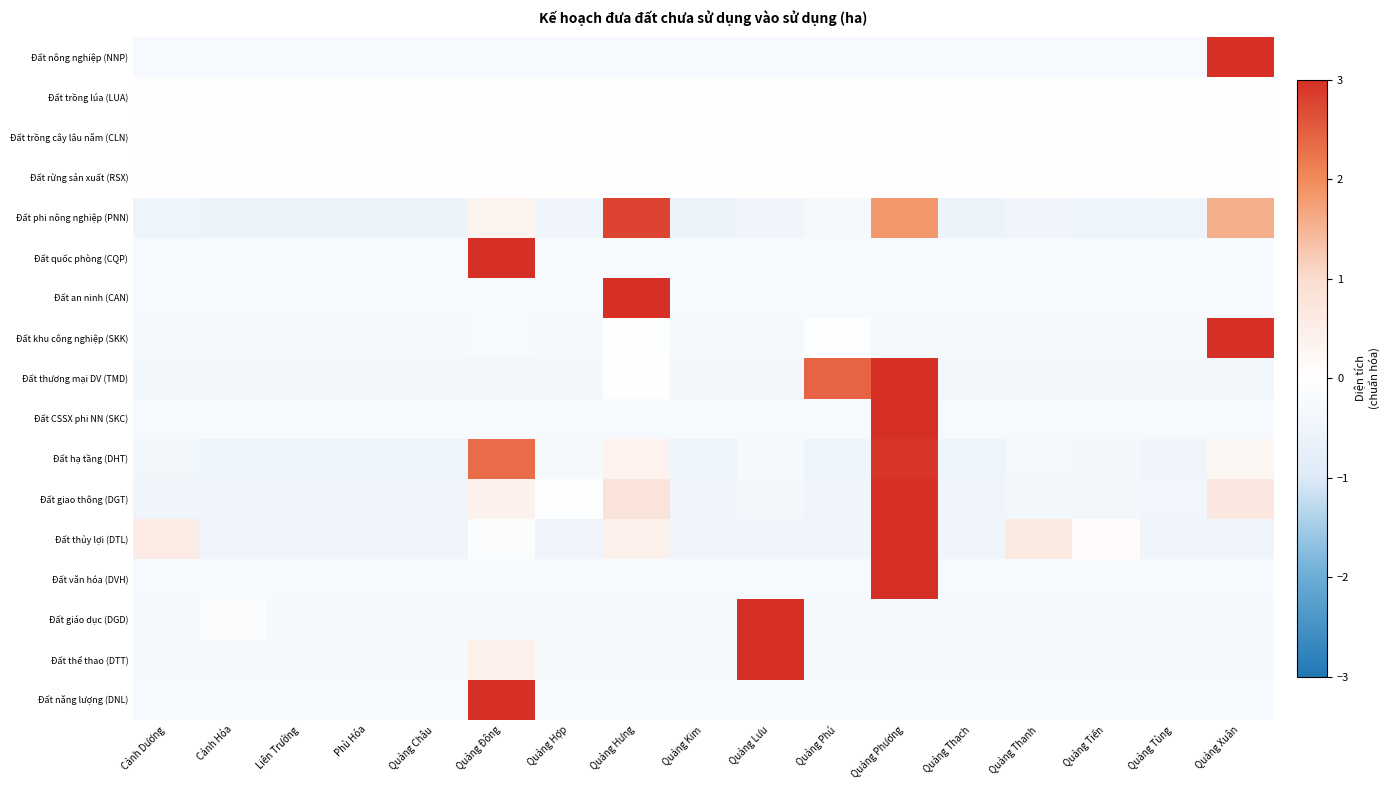

Reading right to left, extract all data points from this chart.

Đất nông nghiệp (NNP): Quảng Xuân=3.0	Quảng Tùng=-0.2	Quảng Tiến=-0.2	Quảng Thanh=-0.2	Quảng Thạch=-0.2	Quảng Phương=-0.2	Quảng Phú=-0.2	Quảng Lưu=-0.2	Quảng Kim=-0.2	Quảng Hưng=-0.2	Quảng Hợp=-0.2	Quảng Đông=-0.2	Quảng Châu=-0.2	Phù Hóa=-0.2	Liên Trường=-0.2	Cảnh Hóa=-0.2	Cảnh Dương=-0.2
Đất trồng lúa (LUA): Quảng Xuân=0.0	Quảng Tùng=0.0	Quảng Tiến=0.0	Quảng Thanh=0.0	Quảng Thạch=0.0	Quảng Phương=0.0	Quảng Phú=0.0	Quảng Lưu=0.0	Quảng Kim=0.0	Quảng Hưng=0.0	Quảng Hợp=0.0	Quảng Đông=0.0	Quảng Châu=0.0	Phù Hóa=0.0	Liên Trường=0.0	Cảnh Hóa=0.0	Cảnh Dương=0.0
Đất trồng cây lâu năm (CLN): Quảng Xuân=0.0	Quảng Tùng=0.0	Quảng Tiến=0.0	Quảng Thanh=0.0	Quảng Thạch=0.0	Quảng Phương=0.0	Quảng Phú=0.0	Quảng Lưu=0.0	Quảng Kim=0.0	Quảng Hưng=0.0	Quảng Hợp=0.0	Quảng Đông=0.0	Quảng Châu=0.0	Phù Hóa=0.0	Liên Trường=0.0	Cảnh Hóa=0.0	Cảnh Dương=0.0
Đất rừng sản xuất (RSX): Quảng Xuân=0.0	Quảng Tùng=0.0	Quảng Tiến=0.0	Quảng Thanh=0.0	Quảng Thạch=0.0	Quảng Phương=0.0	Quảng Phú=0.0	Quảng Lưu=0.0	Quảng Kim=0.0	Quảng Hưng=0.0	Quảng Hợp=0.0	Quảng Đông=0.0	Quảng Châu=0.0	Phù Hóa=0.0	Liên Trường=0.0	Cảnh Hóa=0.0	Cảnh Dương=0.0
Đất phi nông nghiệp (PNN): Quảng Xuân=1.6	Quảng Tùng=-0.5	Quảng Tiến=-0.5	Quảng Thanh=-0.5	Quảng Thạch=-0.5	Quảng Phương=1.8	Quảng Phú=-0.3	Quảng Lưu=-0.5	Quảng Kim=-0.5	Quảng Hưng=2.8	Quảng Hợp=-0.5	Quảng Đông=0.3	Quảng Châu=-0.5	Phù Hóa=-0.5	Liên Trường=-0.5	Cảnh Hóa=-0.5	Cảnh Dương=-0.5
Đất quốc phòng (CQP): Quảng Xuân=-0.2	Quảng Tùng=-0.2	Quảng Tiến=-0.2	Quảng Thanh=-0.2	Quảng Thạch=-0.2	Quảng Phương=-0.2	Quảng Phú=-0.2	Quảng Lưu=-0.2	Quảng Kim=-0.2	Quảng Hưng=-0.2	Quảng Hợp=-0.2	Quảng Đông=3.0	Quảng Châu=-0.2	Phù Hóa=-0.2	Liên Trường=-0.2	Cảnh Hóa=-0.2	Cảnh Dương=-0.2
Đất an ninh (CAN): Quảng Xuân=-0.2	Quảng Tùng=-0.2	Quảng Tiến=-0.2	Quảng Thanh=-0.2	Quảng Thạch=-0.2	Quảng Phương=-0.2	Quảng Phú=-0.2	Quảng Lưu=-0.2	Quảng Kim=-0.2	Quảng Hưng=3.0	Quảng Hợp=-0.2	Quảng Đông=-0.2	Quảng Châu=-0.2	Phù Hóa=-0.2	Liên Trường=-0.2	Cảnh Hóa=-0.2	Cảnh Dương=-0.2
Đất khu công nghiệp (SKK): Quảng Xuân=3.0	Quảng Tùng=-0.3	Quảng Tiến=-0.3	Quảng Thanh=-0.3	Quảng Thạch=-0.3	Quảng Phương=-0.3	Quảng Phú=-0.1	Quảng Lưu=-0.3	Quảng Kim=-0.3	Quảng Hưng=-0.0	Quảng Hợp=-0.3	Quảng Đông=-0.2	Quảng Châu=-0.3	Phù Hóa=-0.3	Liên Trường=-0.3	Cảnh Hóa=-0.3	Cảnh Dương=-0.3
Đất thương mại DV (TMD): Quảng Xuân=-0.4	Quảng Tùng=-0.4	Quảng Tiến=-0.4	Quảng Thanh=-0.4	Quảng Thạch=-0.4	Quảng Phương=3.0	Quảng Phú=2.4	Quảng Lưu=-0.4	Quảng Kim=-0.4	Quảng Hưng=-0.0	Quảng Hợp=-0.4	Quảng Đông=-0.4	Quảng Châu=-0.4	Phù Hóa=-0.4	Liên Trường=-0.4	Cảnh Hóa=-0.4	Cảnh Dương=-0.4
Đất CSSX phi NN (SKC): Quảng Xuân=-0.2	Quảng Tùng=-0.2	Quảng Tiến=-0.2	Quảng Thanh=-0.2	Quảng Thạch=-0.2	Quảng Phương=3.0	Quảng Phú=-0.2	Quảng Lưu=-0.2	Quảng Kim=-0.2	Quảng Hưng=-0.2	Quảng Hợp=-0.2	Quảng Đông=-0.2	Quảng Châu=-0.2	Phù Hóa=-0.2	Liên Trường=-0.2	Cảnh Hóa=-0.2	Cảnh Dương=-0.2
Đất hạ tầng (DHT): Quảng Xuân=0.2	Quảng Tùng=-0.5	Quảng Tiến=-0.4	Quảng Thanh=-0.3	Quảng Thạch=-0.5	Quảng Phương=2.9	Quảng Phú=-0.5	Quảng Lưu=-0.3	Quảng Kim=-0.5	Quảng Hưng=0.4	Quảng Hợp=-0.3	Quảng Đông=2.3	Quảng Châu=-0.5	Phù Hóa=-0.5	Liên Trường=-0.5	Cảnh Hóa=-0.5	Cảnh Dương=-0.4
Đất giao thông (DGT): Quảng Xuân=0.7	Quảng Tùng=-0.4	Quảng Tiến=-0.4	Quảng Thanh=-0.4	Quảng Thạch=-0.5	Quảng Phương=3.0	Quảng Phú=-0.5	Quảng Lưu=-0.4	Quảng Kim=-0.5	Quảng Hưng=0.8	Quảng Hợp=-0.1	Quảng Đông=0.4	Quảng Châu=-0.5	Phù Hóa=-0.5	Liên Trường=-0.5	Cảnh Hóa=-0.5	Cảnh Dương=-0.5
Đất thủy lợi (DTL): Quảng Xuân=-0.5	Quảng Tùng=-0.5	Quảng Tiến=0.1	Quảng Thanh=0.6	Quảng Thạch=-0.5	Quảng Phương=3.0	Quảng Phú=-0.5	Quảng Lưu=-0.5	Quảng Kim=-0.5	Quảng Hưng=0.4	Quảng Hợp=-0.5	Quảng Đông=-0.1	Quảng Châu=-0.5	Phù Hóa=-0.5	Liên Trường=-0.5	Cảnh Hóa=-0.5	Cảnh Dương=0.6
Đất văn hóa (DVH): Quảng Xuân=-0.2	Quảng Tùng=-0.2	Quảng Tiến=-0.2	Quảng Thanh=-0.2	Quảng Thạch=-0.2	Quảng Phương=3.0	Quảng Phú=-0.2	Quảng Lưu=-0.2	Quảng Kim=-0.2	Quảng Hưng=-0.2	Quảng Hợp=-0.2	Quảng Đông=-0.2	Quảng Châu=-0.2	Phù Hóa=-0.2	Liên Trường=-0.2	Cảnh Hóa=-0.2	Cảnh Dương=-0.2
Đất giáo dục (DGD): Quảng Xuân=-0.3	Quảng Tùng=-0.3	Quảng Tiến=-0.3	Quảng Thanh=-0.3	Quảng Thạch=-0.3	Quảng Phương=-0.3	Quảng Phú=-0.3	Quảng Lưu=3.0	Quảng Kim=-0.3	Quảng Hưng=-0.3	Quảng Hợp=-0.3	Quảng Đông=-0.3	Quảng Châu=-0.3	Phù Hóa=-0.3	Liên Trường=-0.3	Cảnh Hóa=-0.1	Cảnh Dương=-0.3
Đất thể thao (DTT): Quảng Xuân=-0.3	Quảng Tùng=-0.3	Quảng Tiến=-0.3	Quảng Thanh=-0.3	Quảng Thạch=-0.3	Quảng Phương=-0.3	Quảng Phú=-0.3	Quảng Lưu=3.0	Quảng Kim=-0.3	Quảng Hưng=-0.3	Quảng Hợp=-0.3	Quảng Đông=0.4	Quảng Châu=-0.3	Phù Hóa=-0.3	Liên Trường=-0.3	Cảnh Hóa=-0.3	Cảnh Dương=-0.3
Đất năng lượng (DNL): Quảng Xuân=-0.3	Quảng Tùng=-0.3	Quảng Tiến=-0.3	Quảng Thanh=-0.3	Quảng Thạch=-0.3	Quảng Phương=-0.2	Quảng Phú=-0.2	Quảng Lưu=-0.3	Quảng Kim=-0.3	Quảng Hưng=-0.2	Quảng Hợp=-0.3	Quảng Đông=3.0	Quảng Châu=-0.3	Phù Hóa=-0.3	Liên Trường=-0.3	Cảnh Hóa=-0.3	Cảnh Dương=-0.3